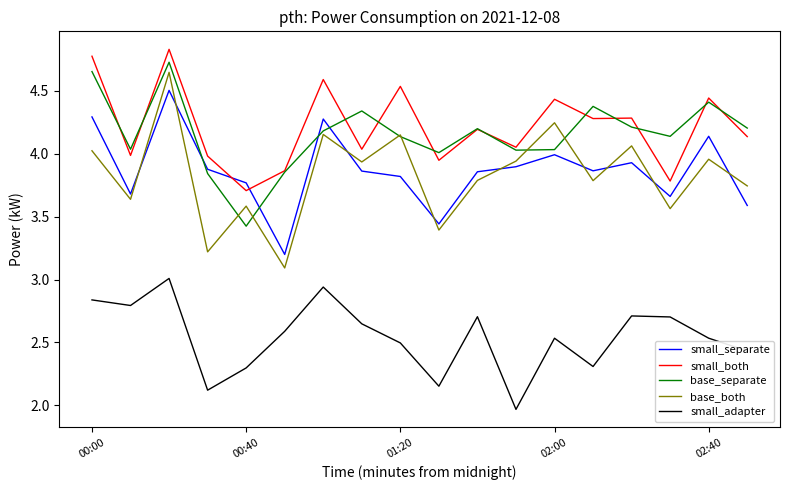

Which series has the largest range (max minus min)?

base_both